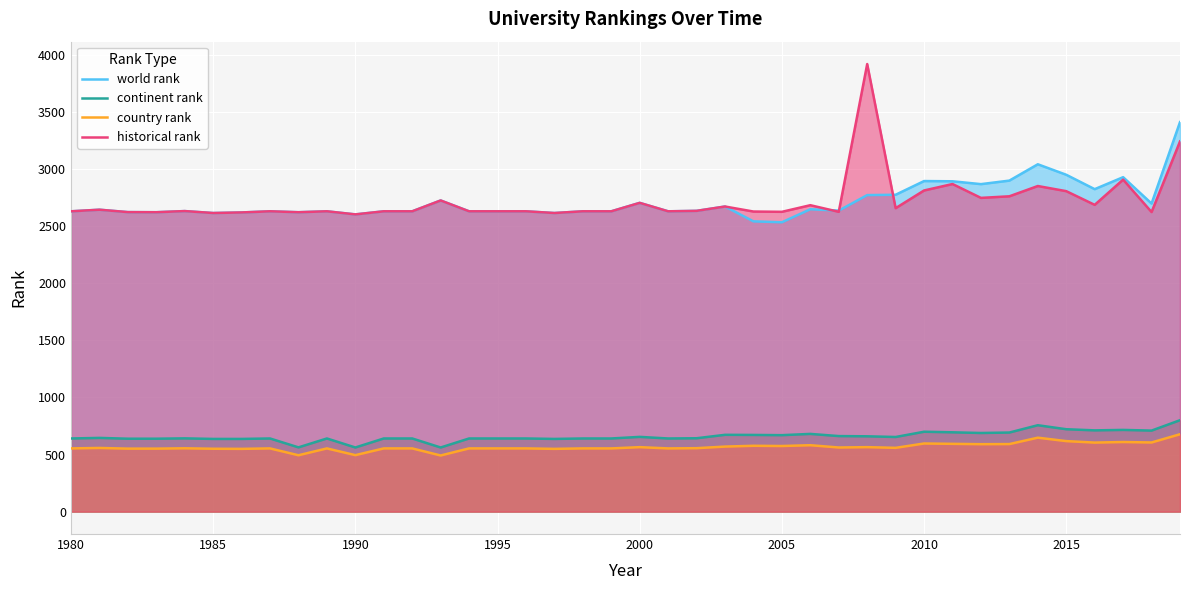

Is it true that historical rank equals 2631.0 at 1995?

True